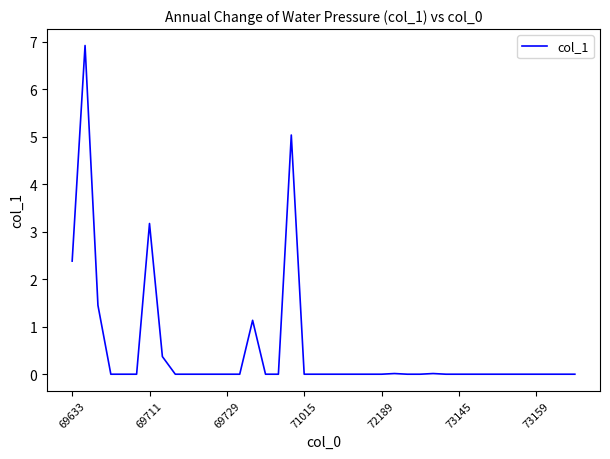

What is the maximum value shown in the chart?

6.9